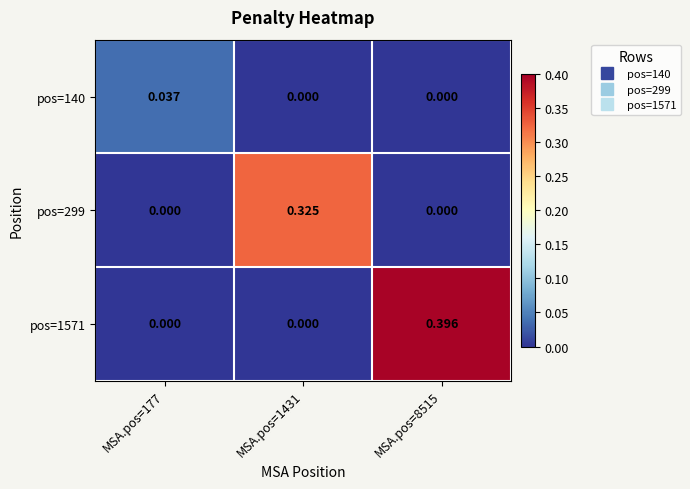

Which series has the largest range (max minus min)?

pos=1571